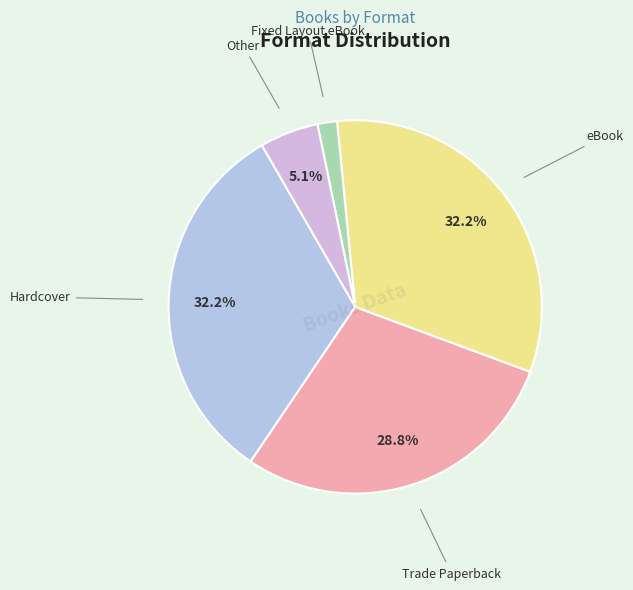

To the nearest percent, what is the average slice percentage?

20%